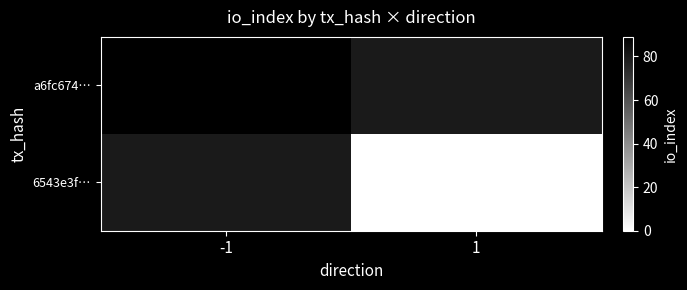

The value of 6543e3f… at 1 is 0.0. True or false?

True